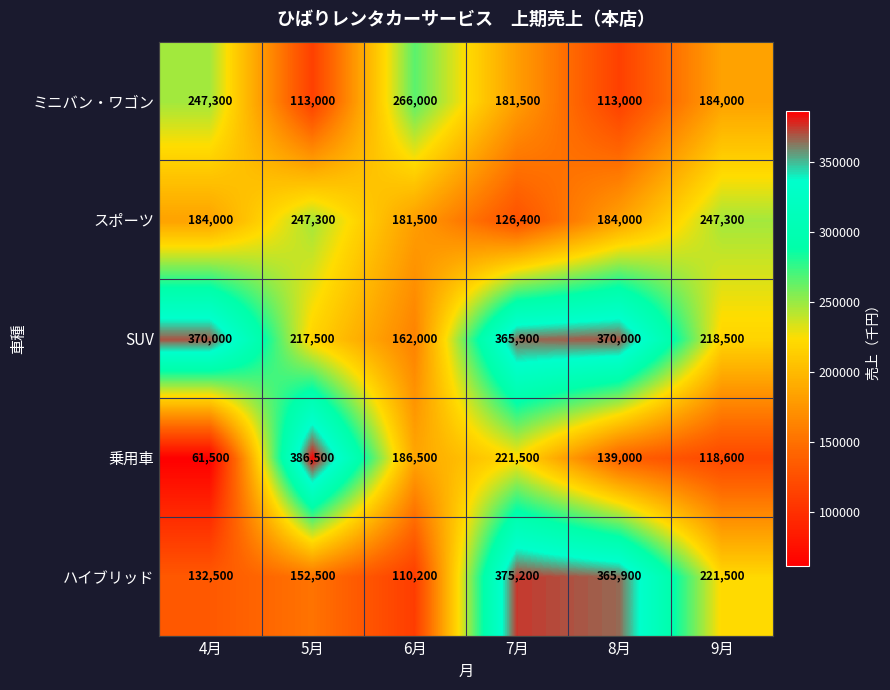

Which series changed the most between 4月 and 8月?

ハイブリッド